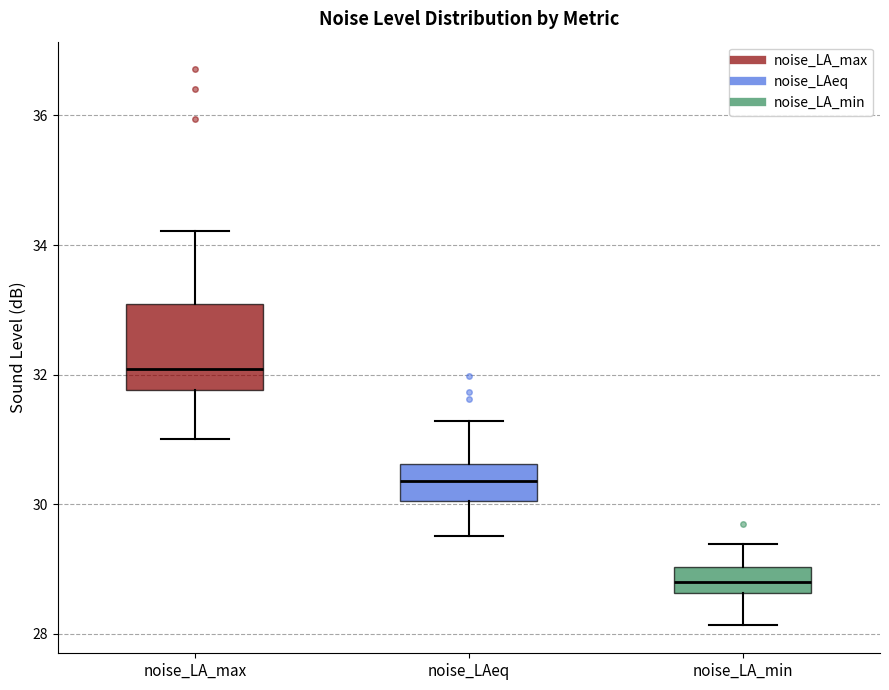

Reading left to right, read every box against the y-axis: the position of its median line, the range the box covers, and the ends of its whiskers. The values are not printed on the chart, so give them approximately, as read against the axis.

noise_LA_max: median 32.0, box 31.8 to 33.0, whiskers 31.0 to 34.2
noise_LAeq: median 30.4, box 30.0 to 30.6, whiskers 29.6 to 31.2
noise_LA_min: median 28.8, box 28.6 to 29.0, whiskers 28.2 to 29.4